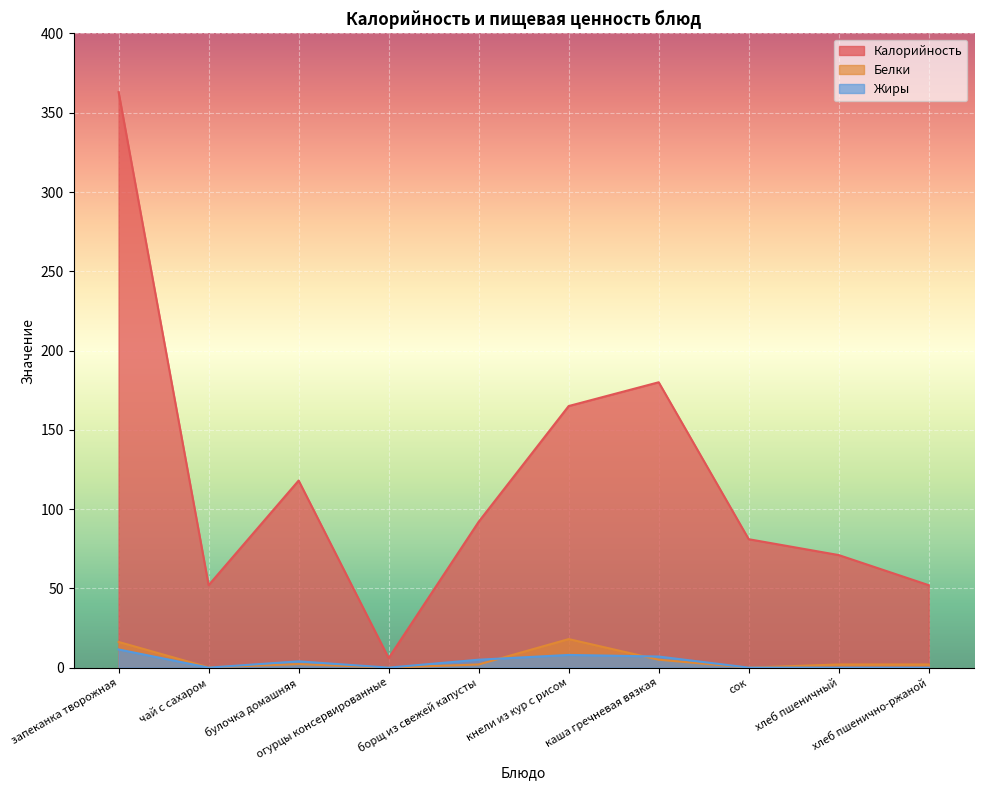

How many lines are shown in the chart?

3